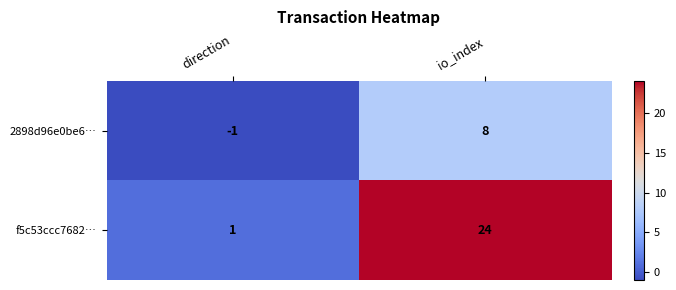

Which series changed the most between direction and io_index?

f5c53ccc7682…